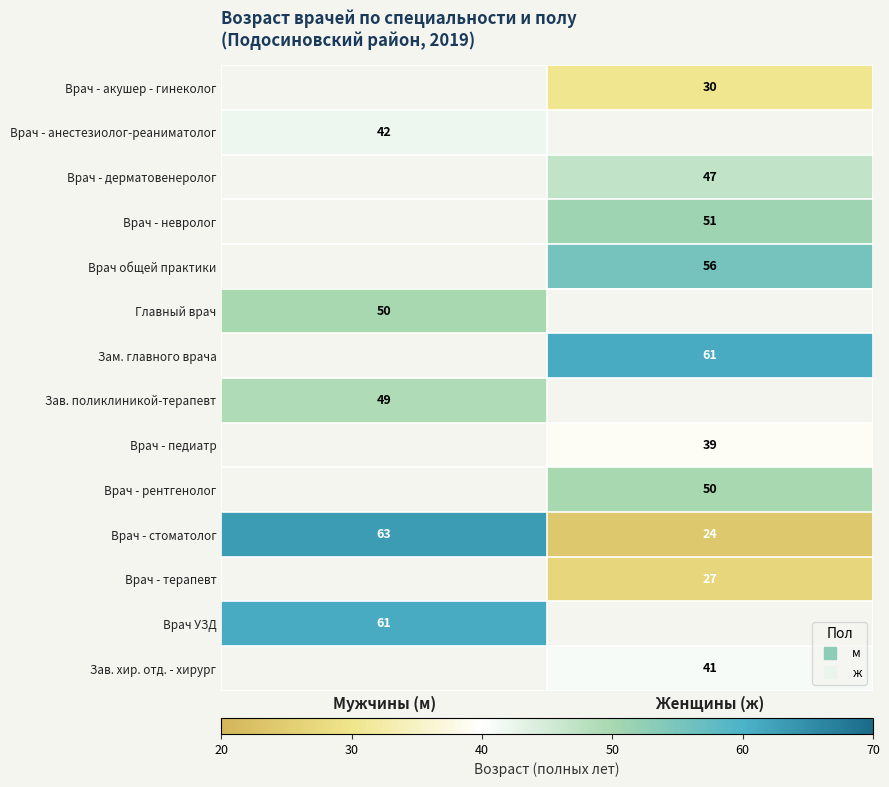

Count the number of categories in the chart.

2